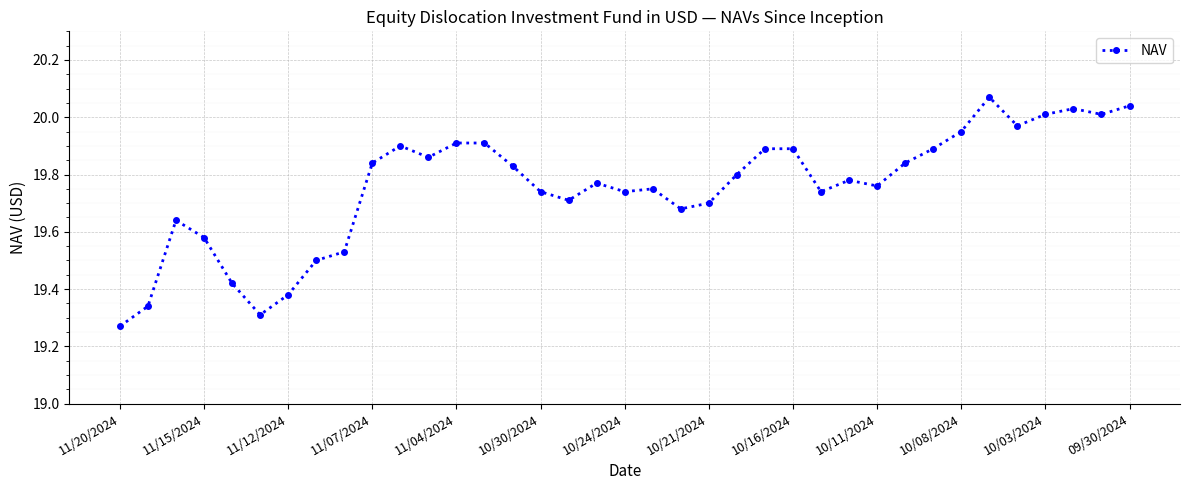

What is the difference between the second highest and minimum values?

0.8